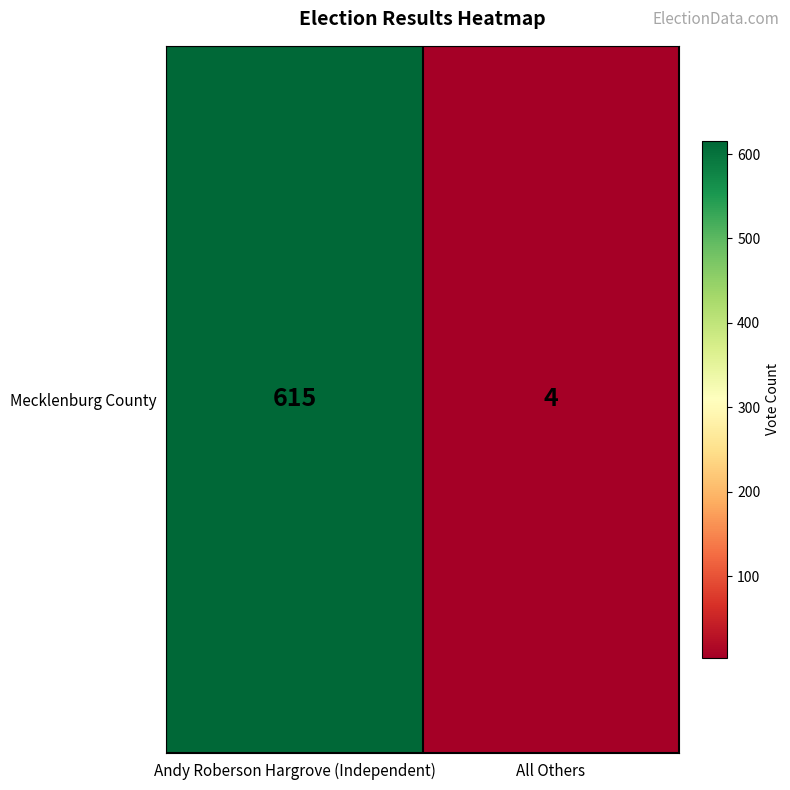

Reading left to right, transcribe all the data shown in this chart.

Andy Roberson Hargrove (Independent)=615	All Others=4